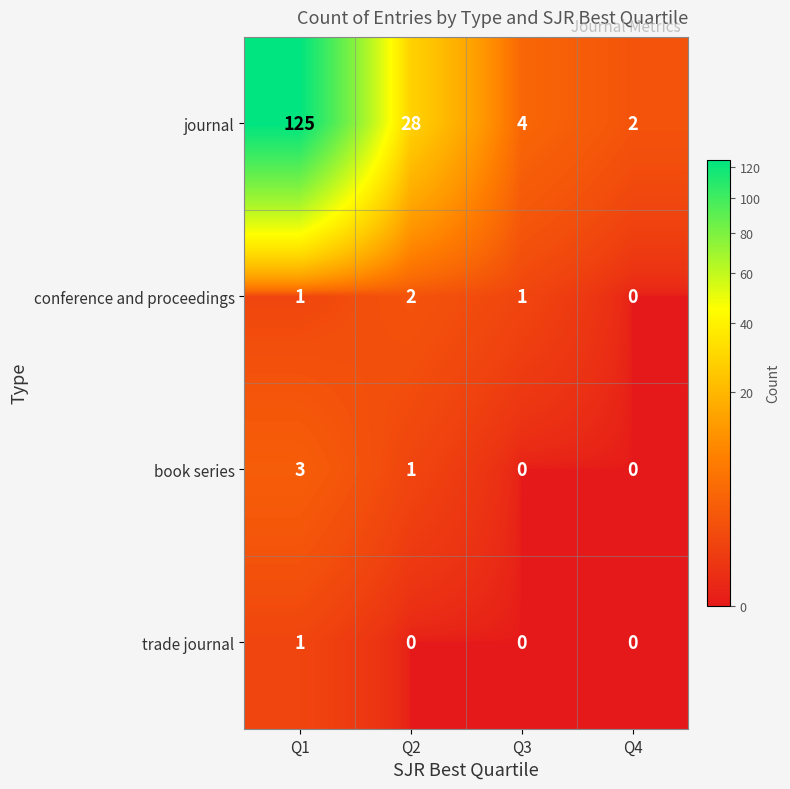

The value of journal at Q2 is 12. True or false?

False